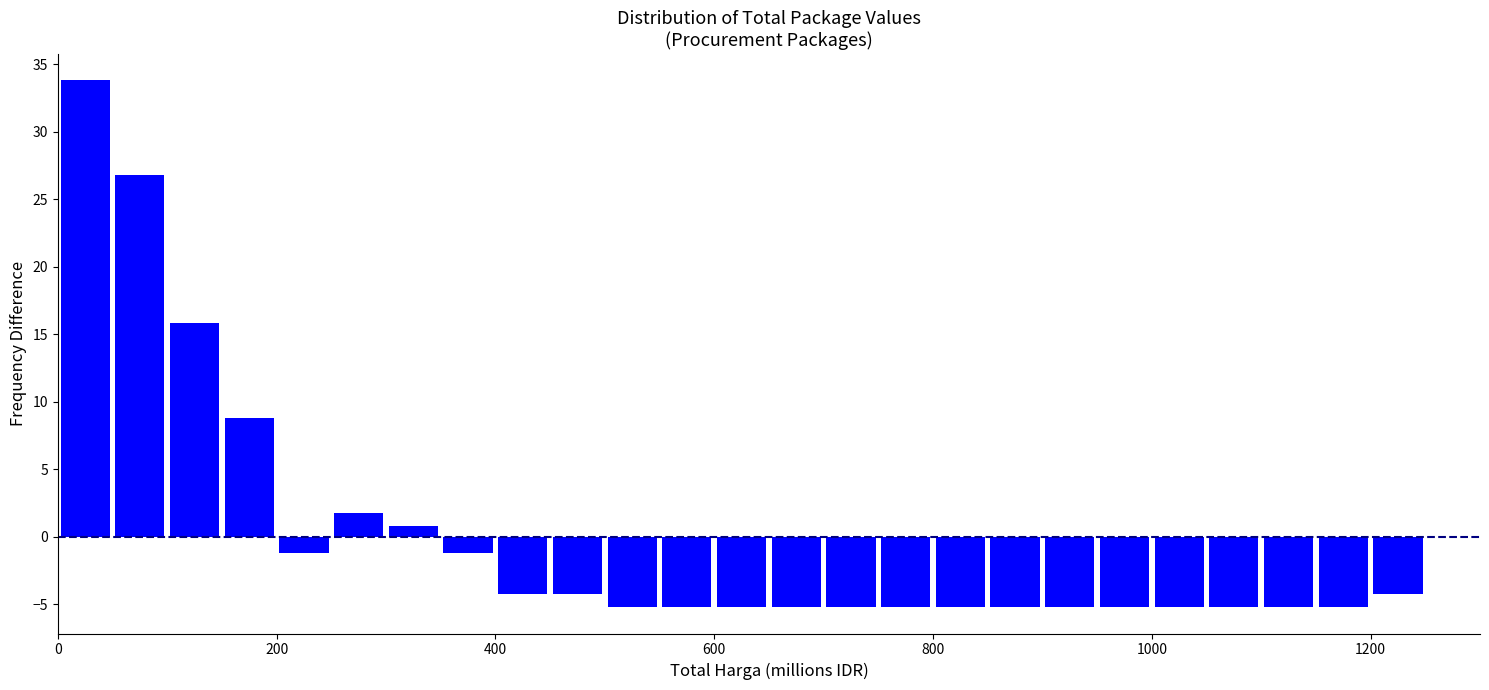

Read against the x-axis, roughly where is the centre of the tallest bar?

20